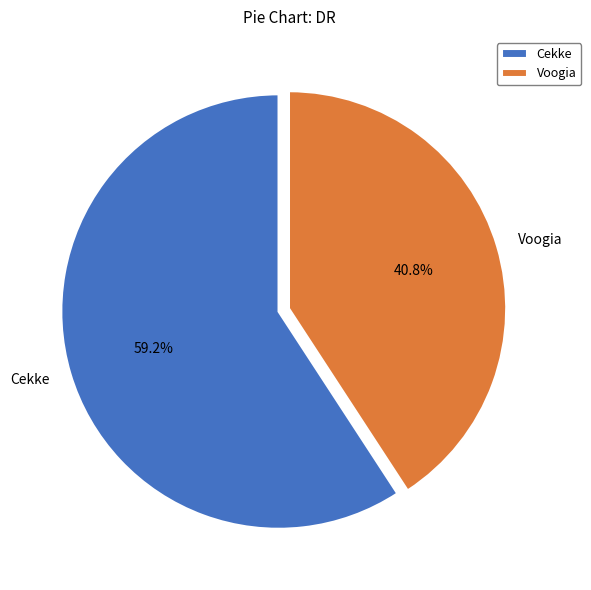

Count the number of slices in the pie.

2